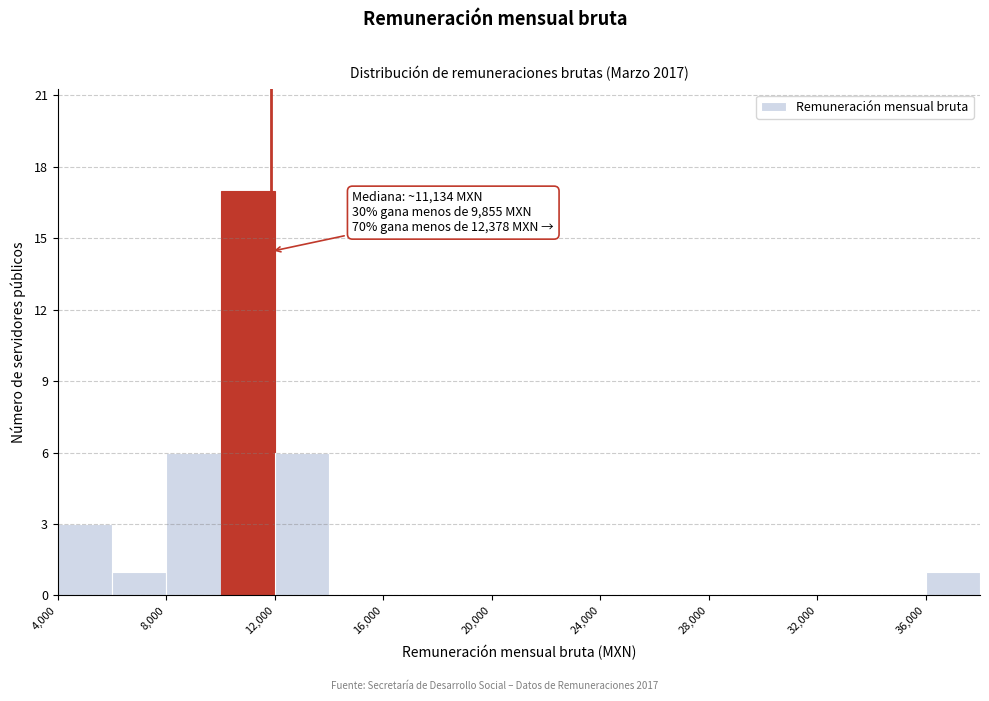

Which range on the x-axis has the tallest bar?

10000 to 12000